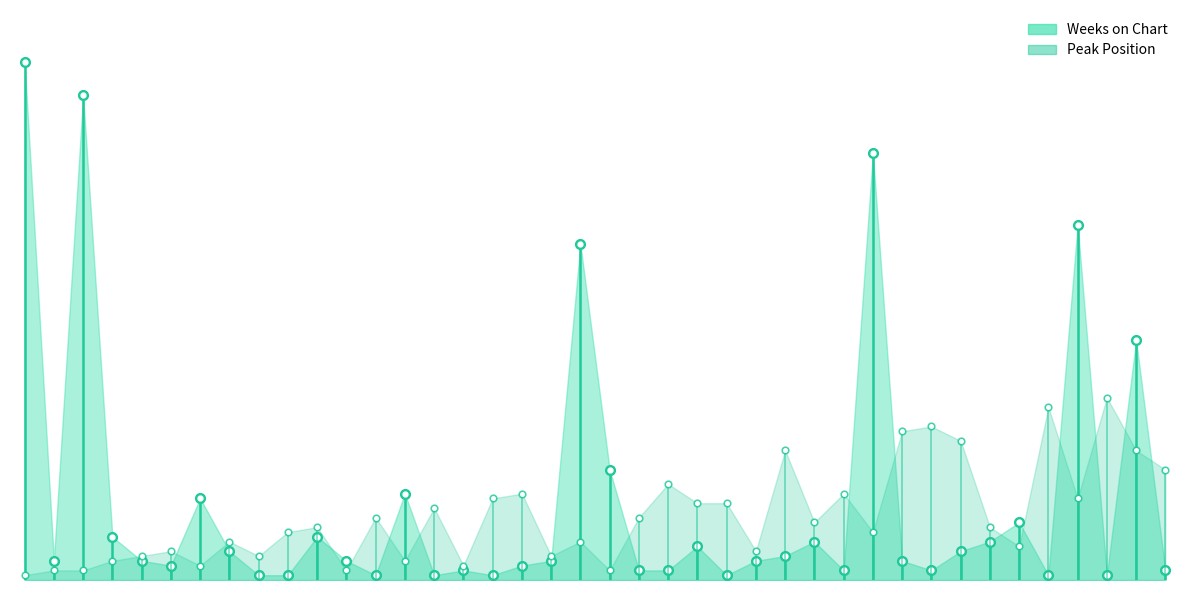

Where is the first local minimum for Weeks on Chart?

2